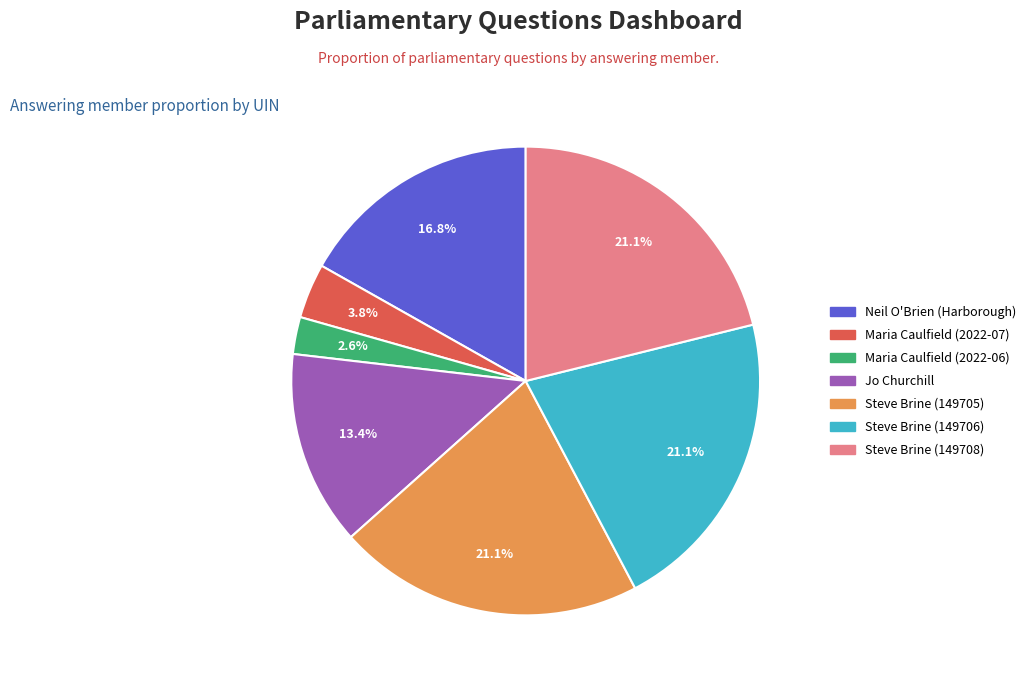

True or false: Maria Caulfield (2022-07) accounts for 4% of the total.

True